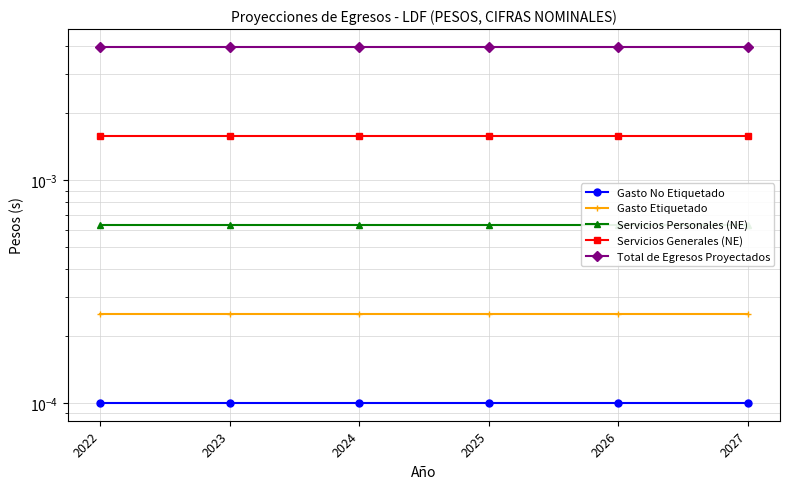

True or false: Gasto Etiquetado has more than 0 points higher than both neighbors.

False